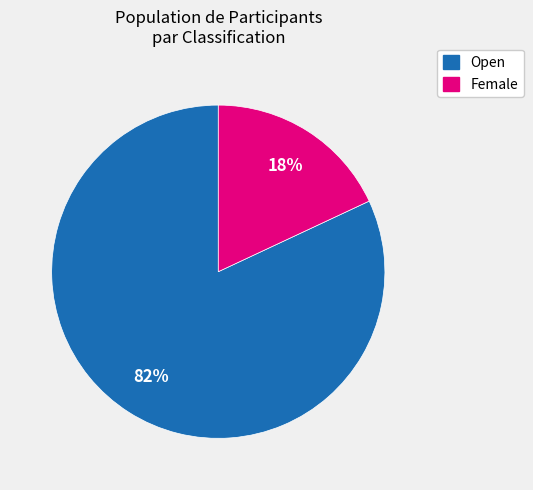

Which category has the biggest portion of the pie?

Open